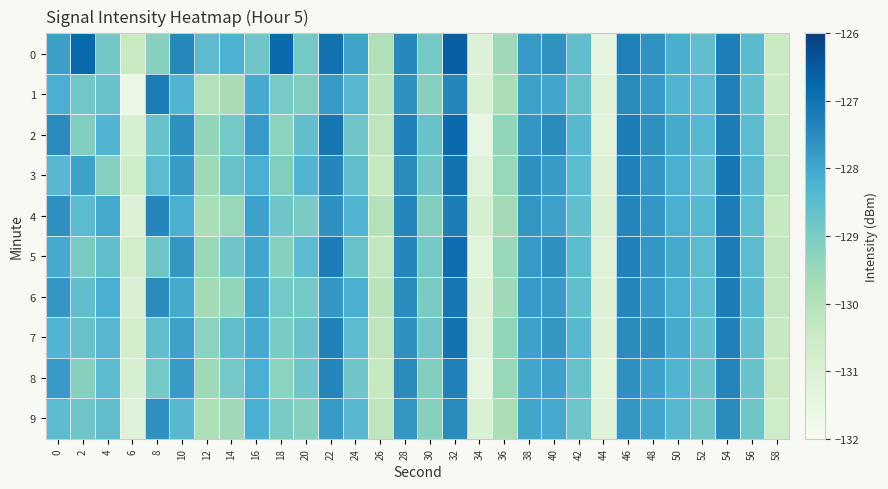

At which category is the sum across all series the highest?

32